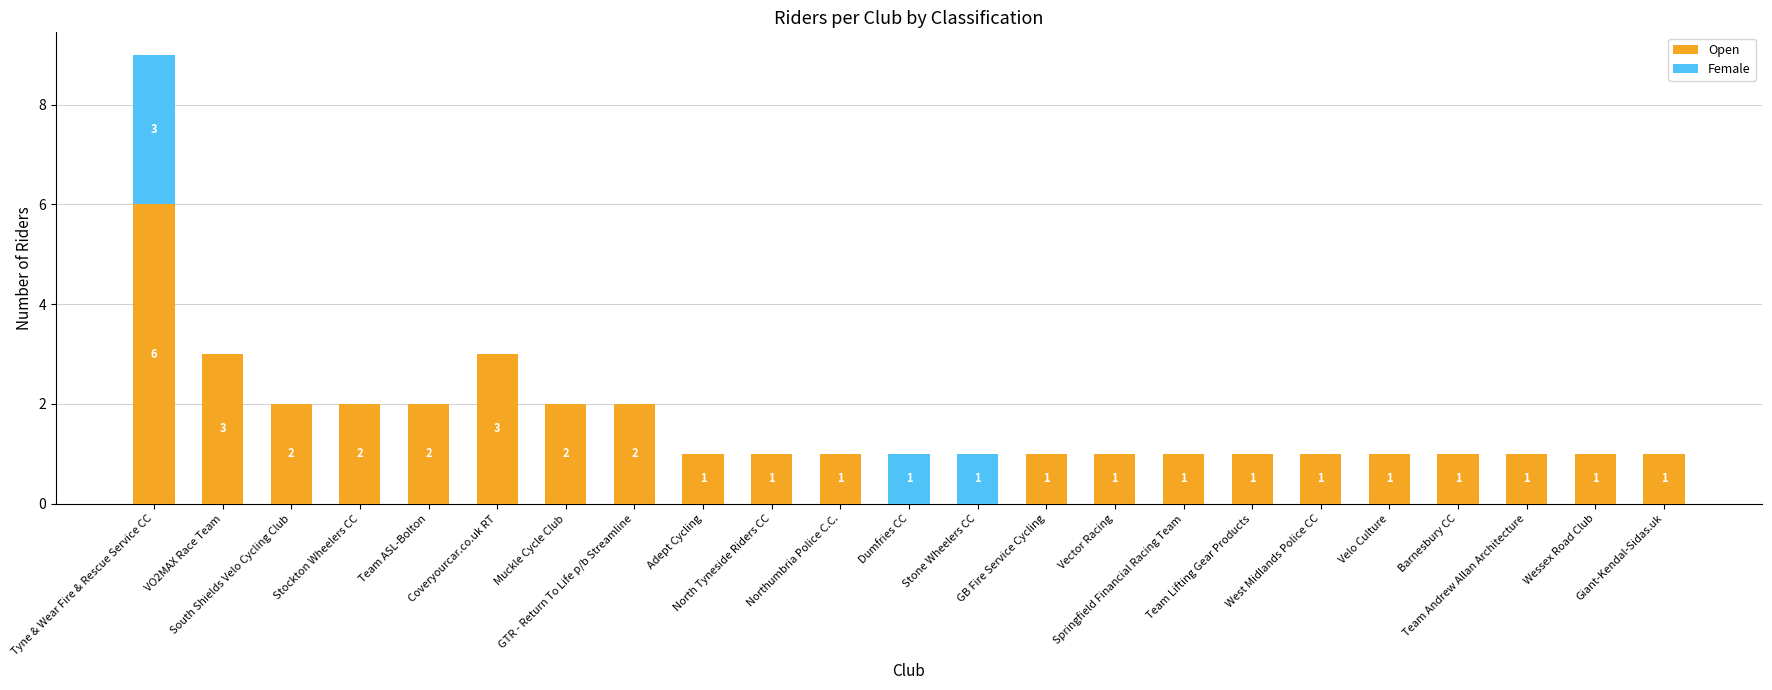

How many Open values are between 1 and 2?

18